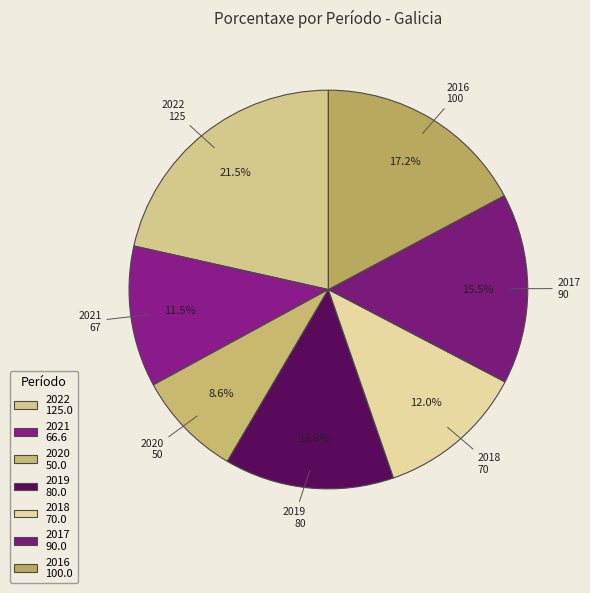

What portion of the pie excludes 2016?

82.8%